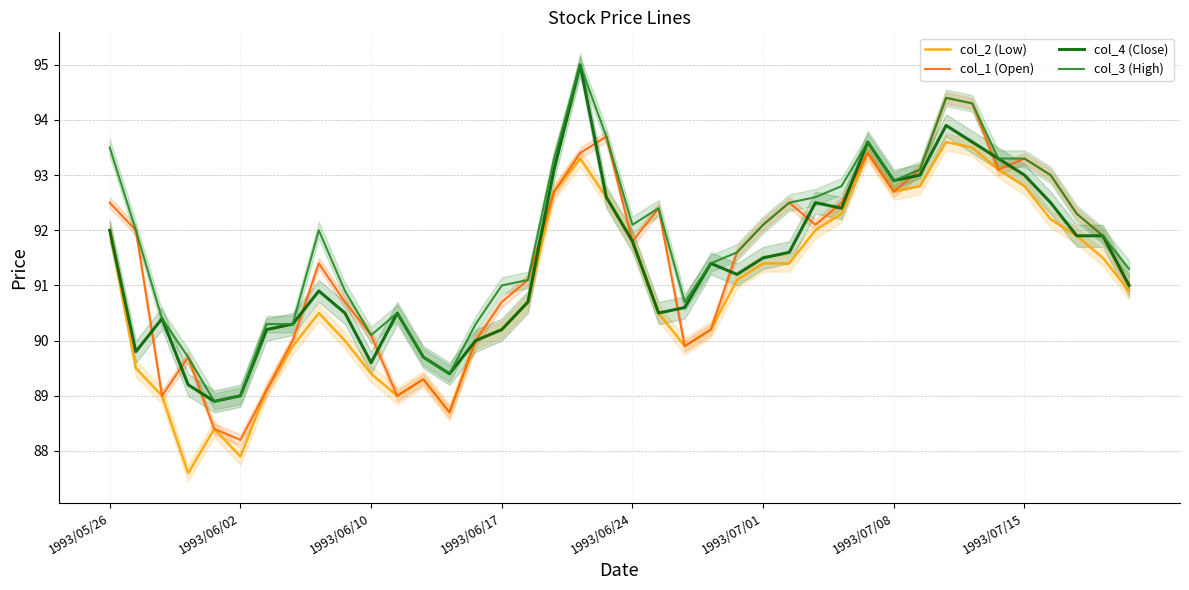

Is it true that col_3 (High) equals 137.8 at 1993/07/15?

False